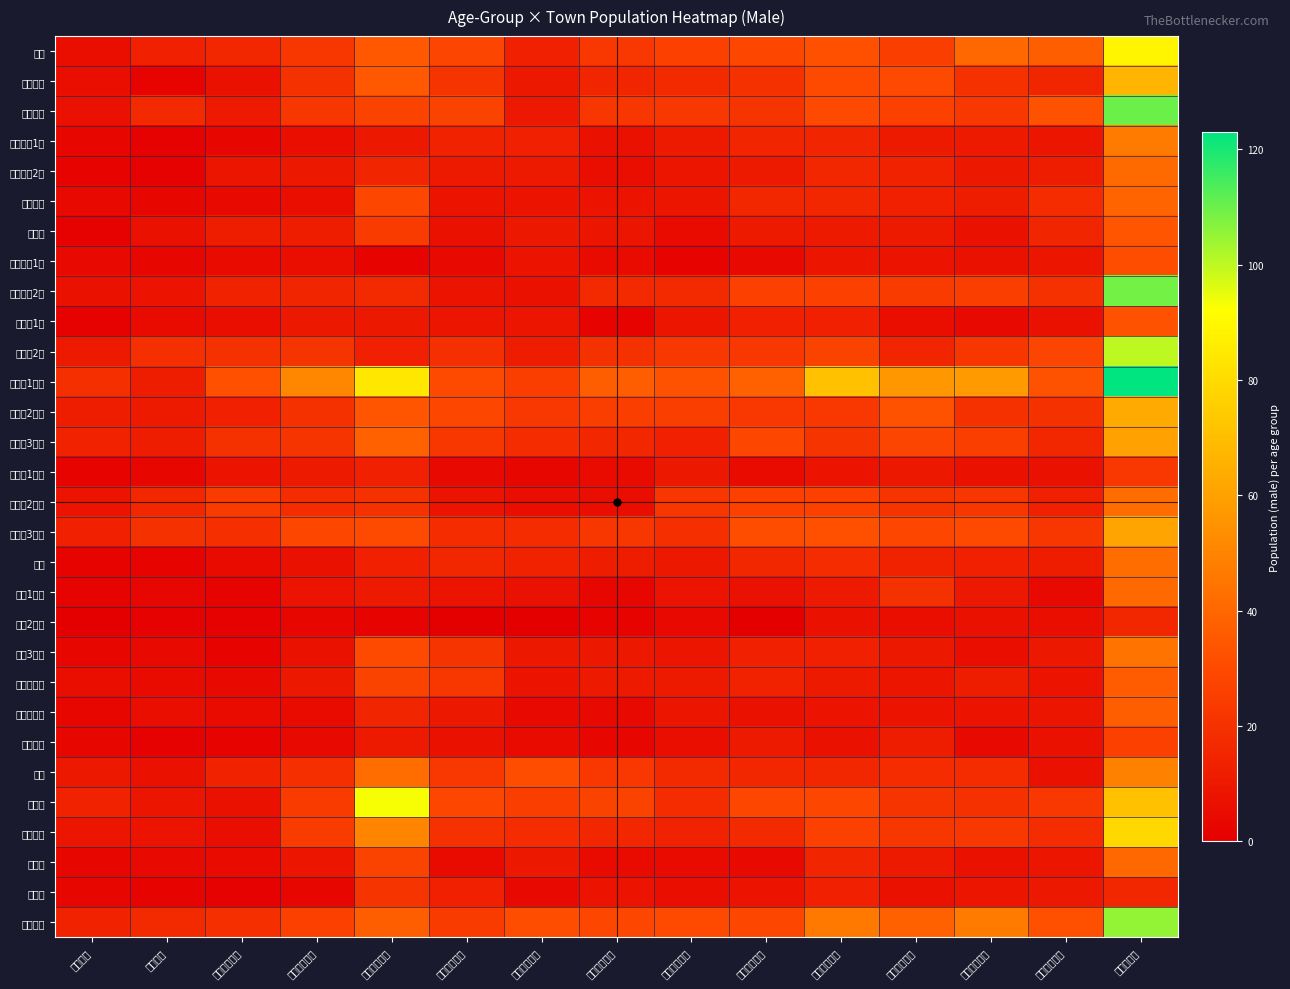

How many data points does each series have?

15